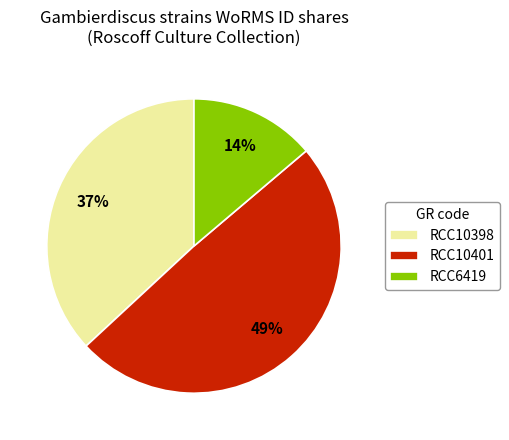

To the nearest percent, what is the difference between the largest and smallest slice percentages?

35%